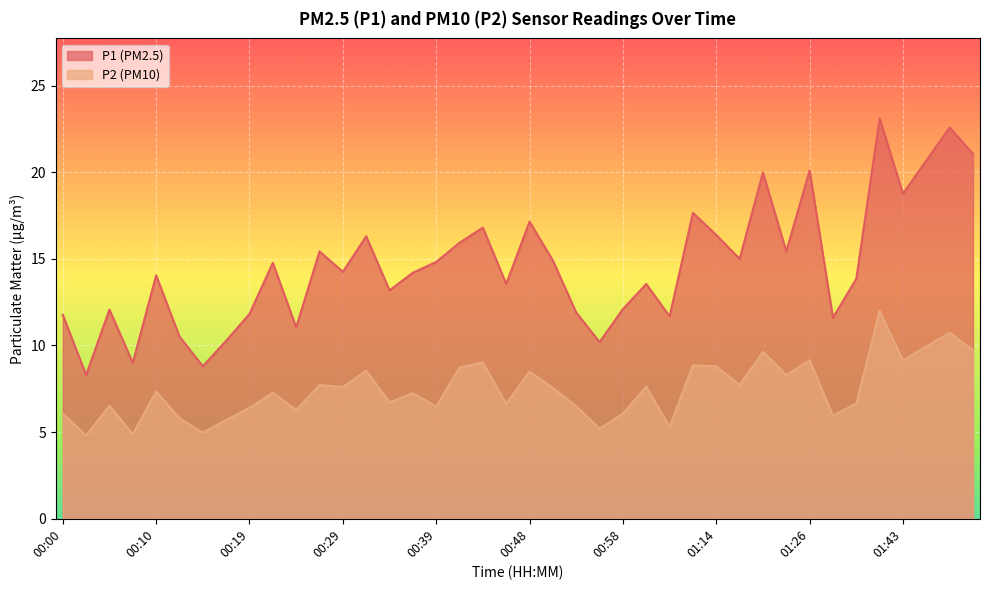

How many interior local peaks does the P2 series have?

14